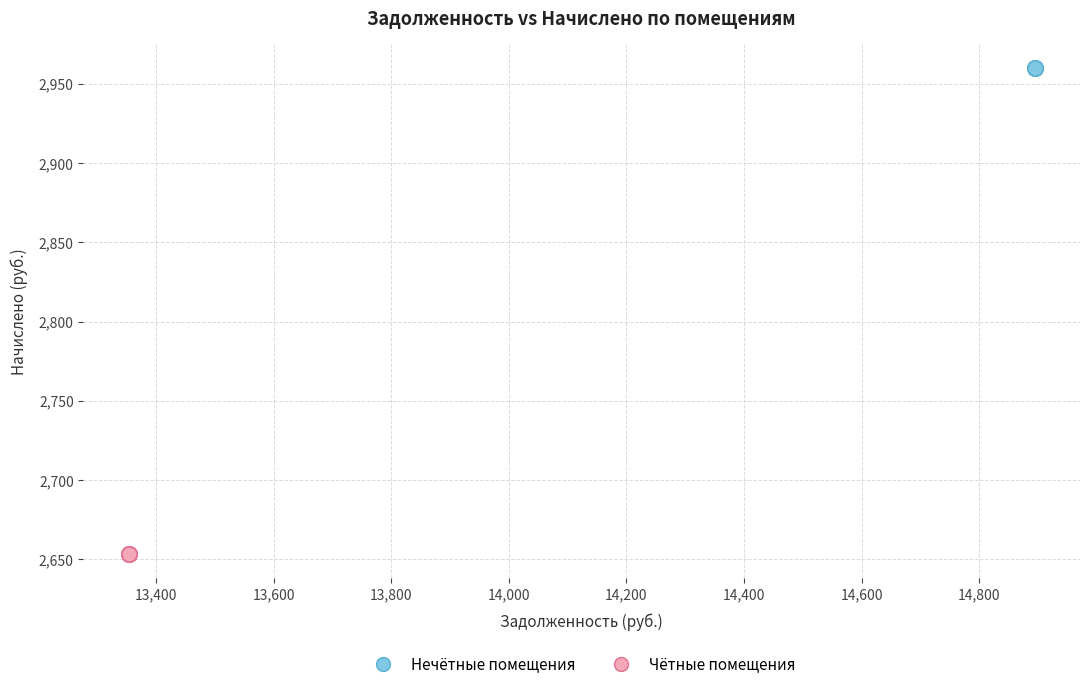

What are all the series names shown in the legend?

Нечётные помещения, Чётные помещения